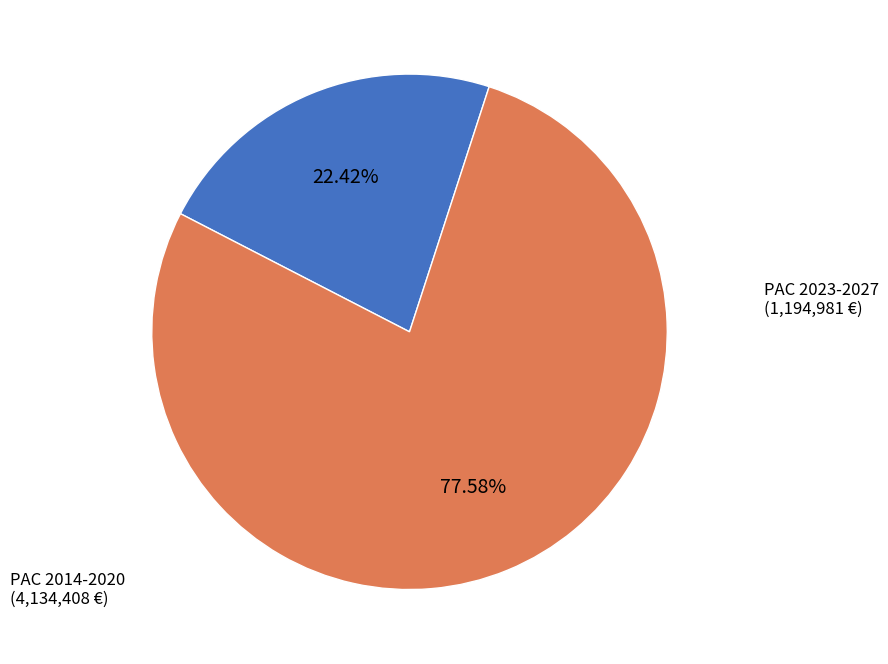

Is there any slice that represents more than half of the pie?

Yes